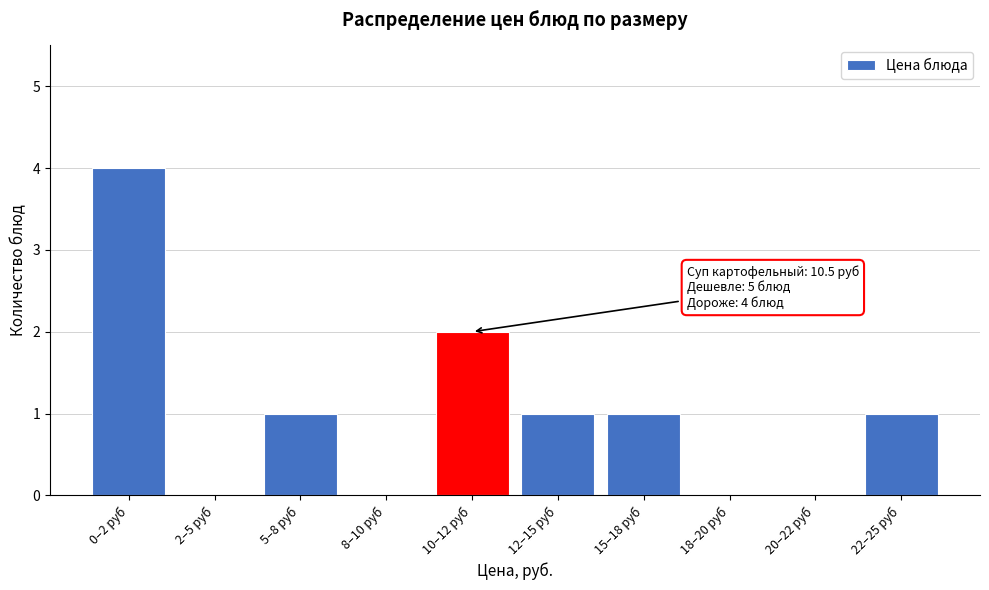

Reading left to right, what are all the values shown in this chart?

0–2 руб=4	2–5 руб=0	5–8 руб=1	8–10 руб=0	10–12 руб=2	12–15 руб=1	15–18 руб=1	18–20 руб=0	20–22 руб=0	22–25 руб=1